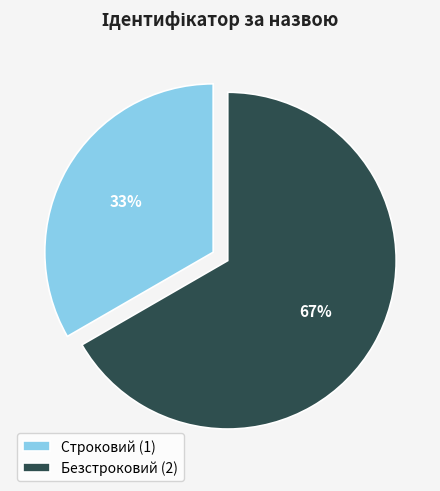

How many segments does this pie chart have?

2